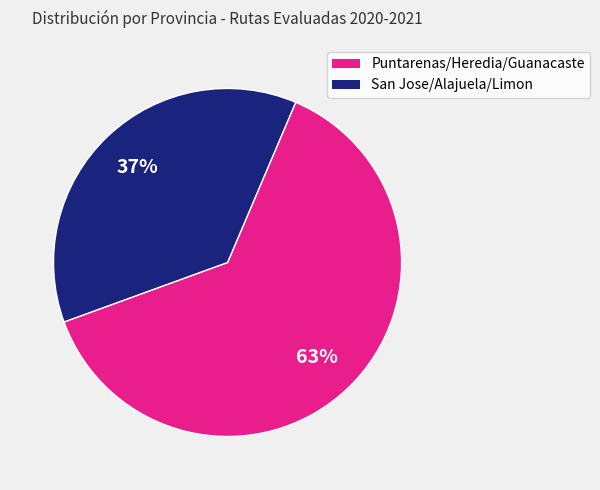

To the nearest percent, what is the difference between the largest and smallest slice percentages?

26%